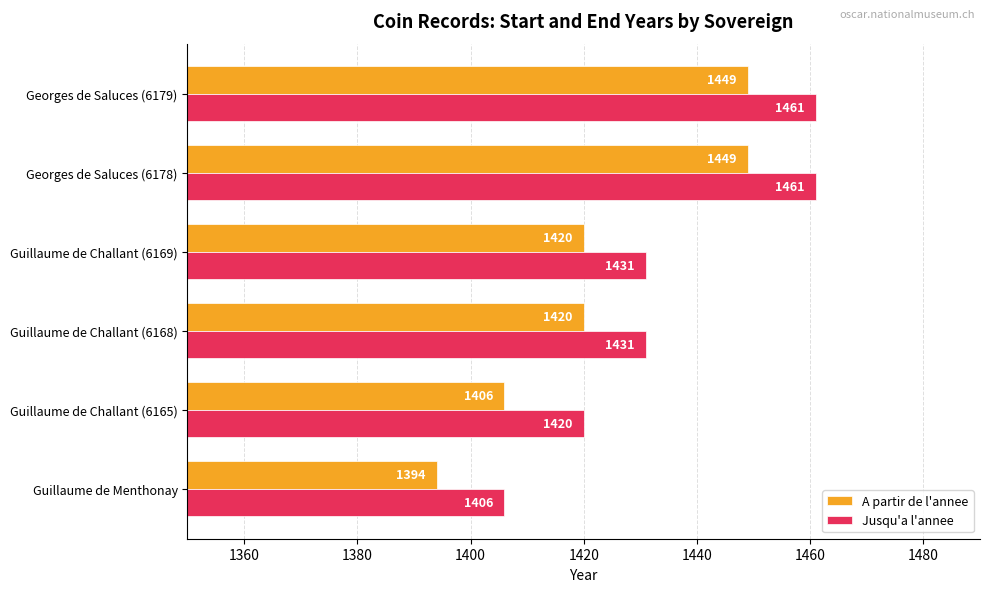

What is the difference between the maximum and minimum values in the Jusqu'a l'annee series?

55